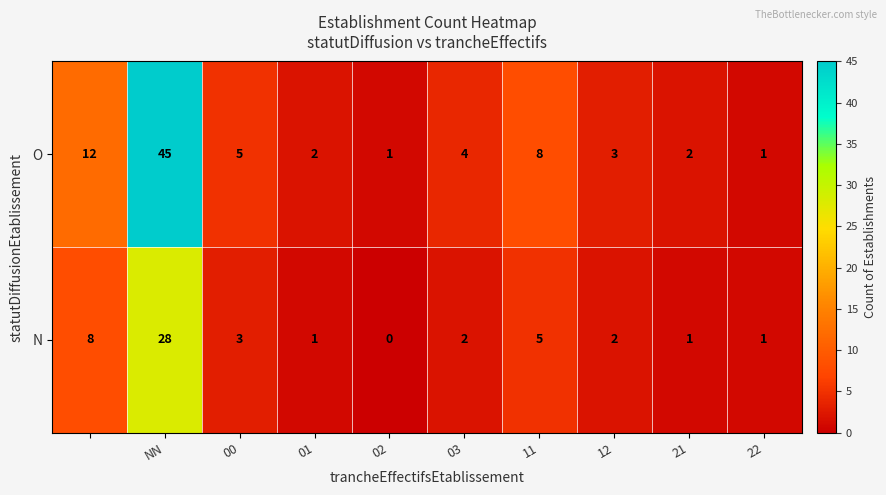

Rank the series by their average value, from highest to lowest.

O, N